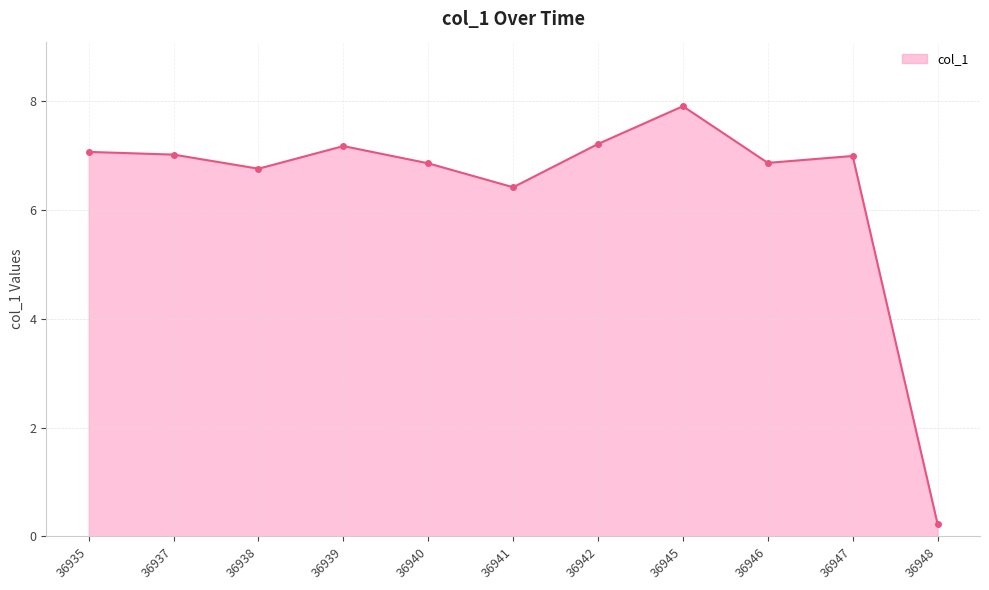

Where does the data first go above 6?

36935